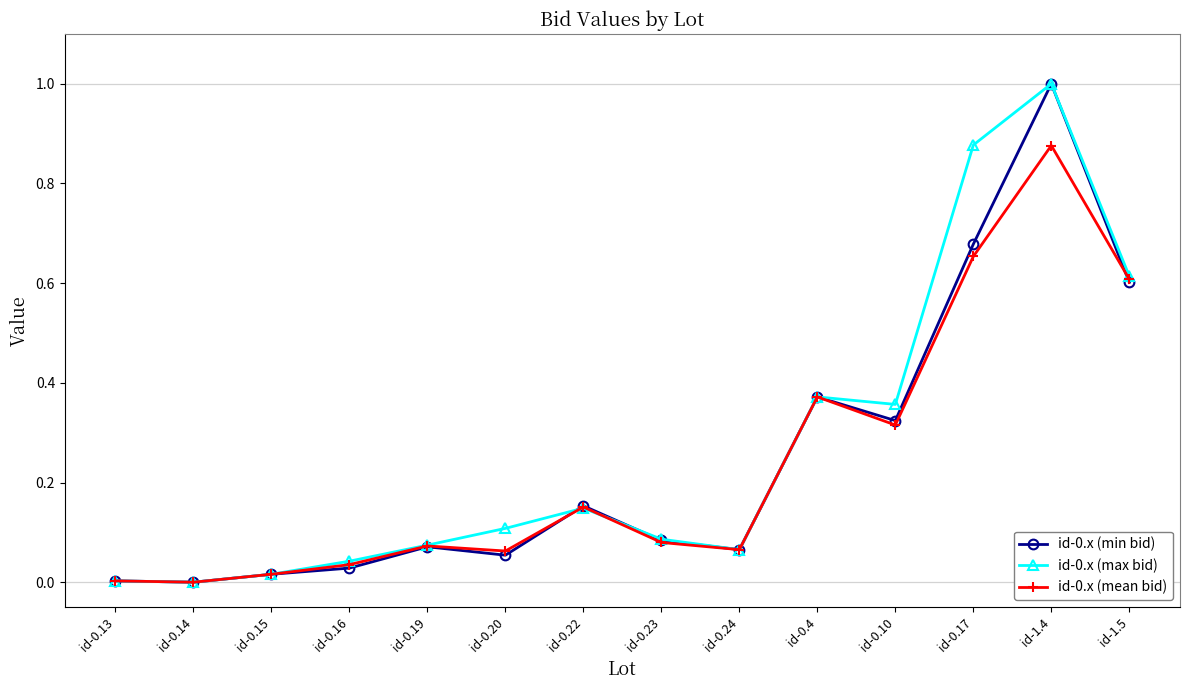

How many series are shown in this chart?

3